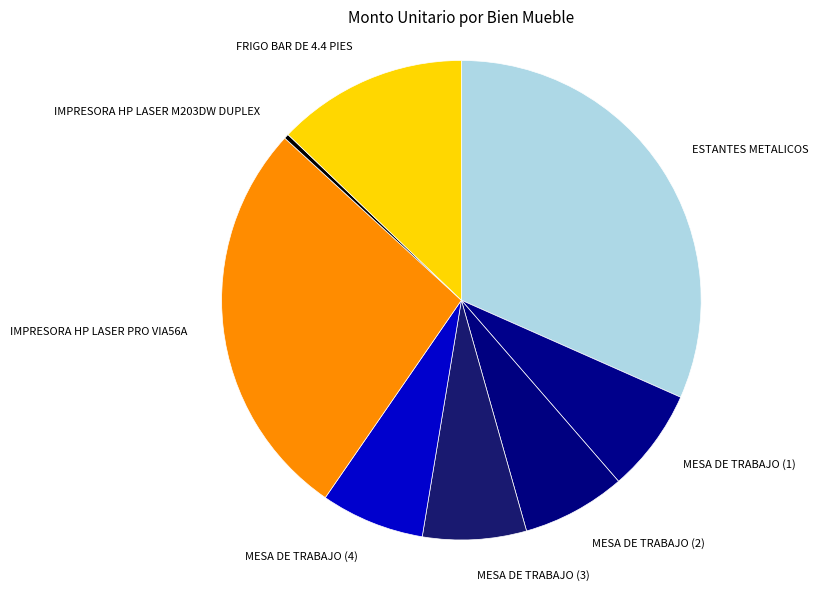

Which has a higher value, FRIGO BAR DE 4.4 PIES or ESTANTES METALICOS?

ESTANTES METALICOS